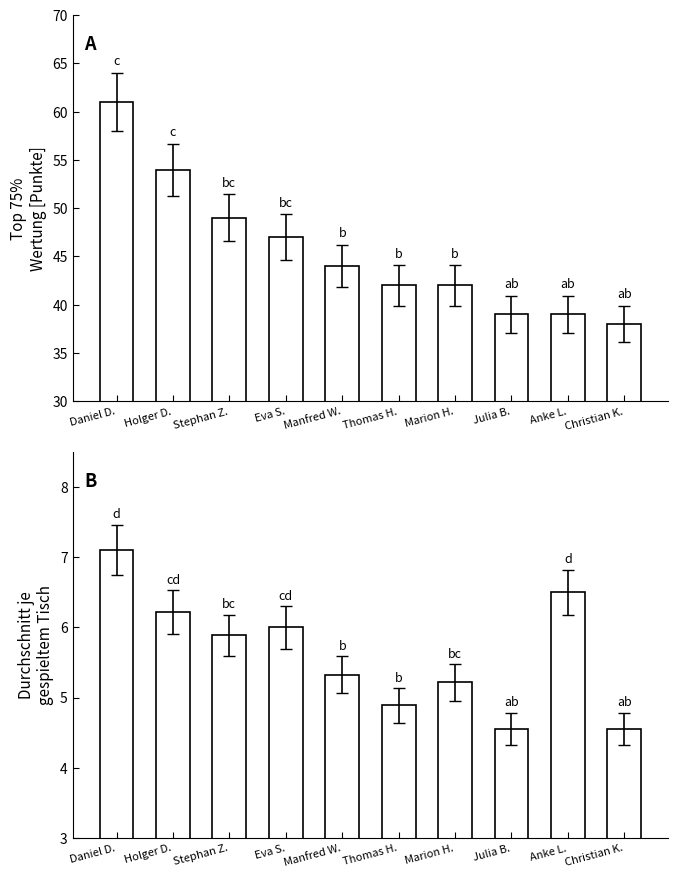

How many bars are there in total?

20